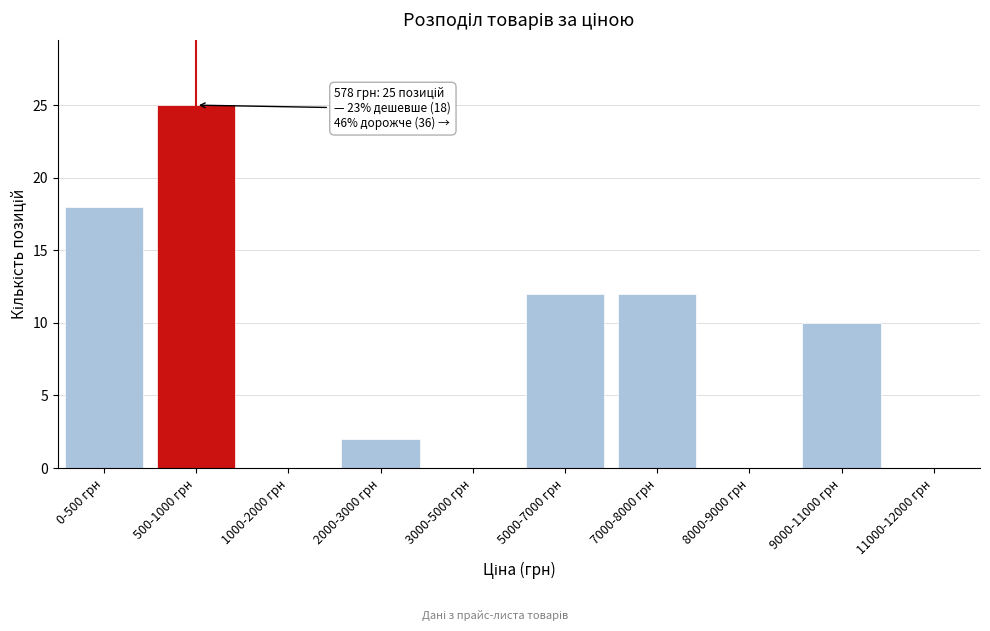

Reading left to right, what are all the values shown in this chart?

0-500 грн=18	500-1000 грн=25	1000-2000 грн=0	2000-3000 грн=2	3000-5000 грн=0	5000-7000 грн=12	7000-8000 грн=12	8000-9000 грн=0	9000-11000 грн=10	11000-12000 грн=0